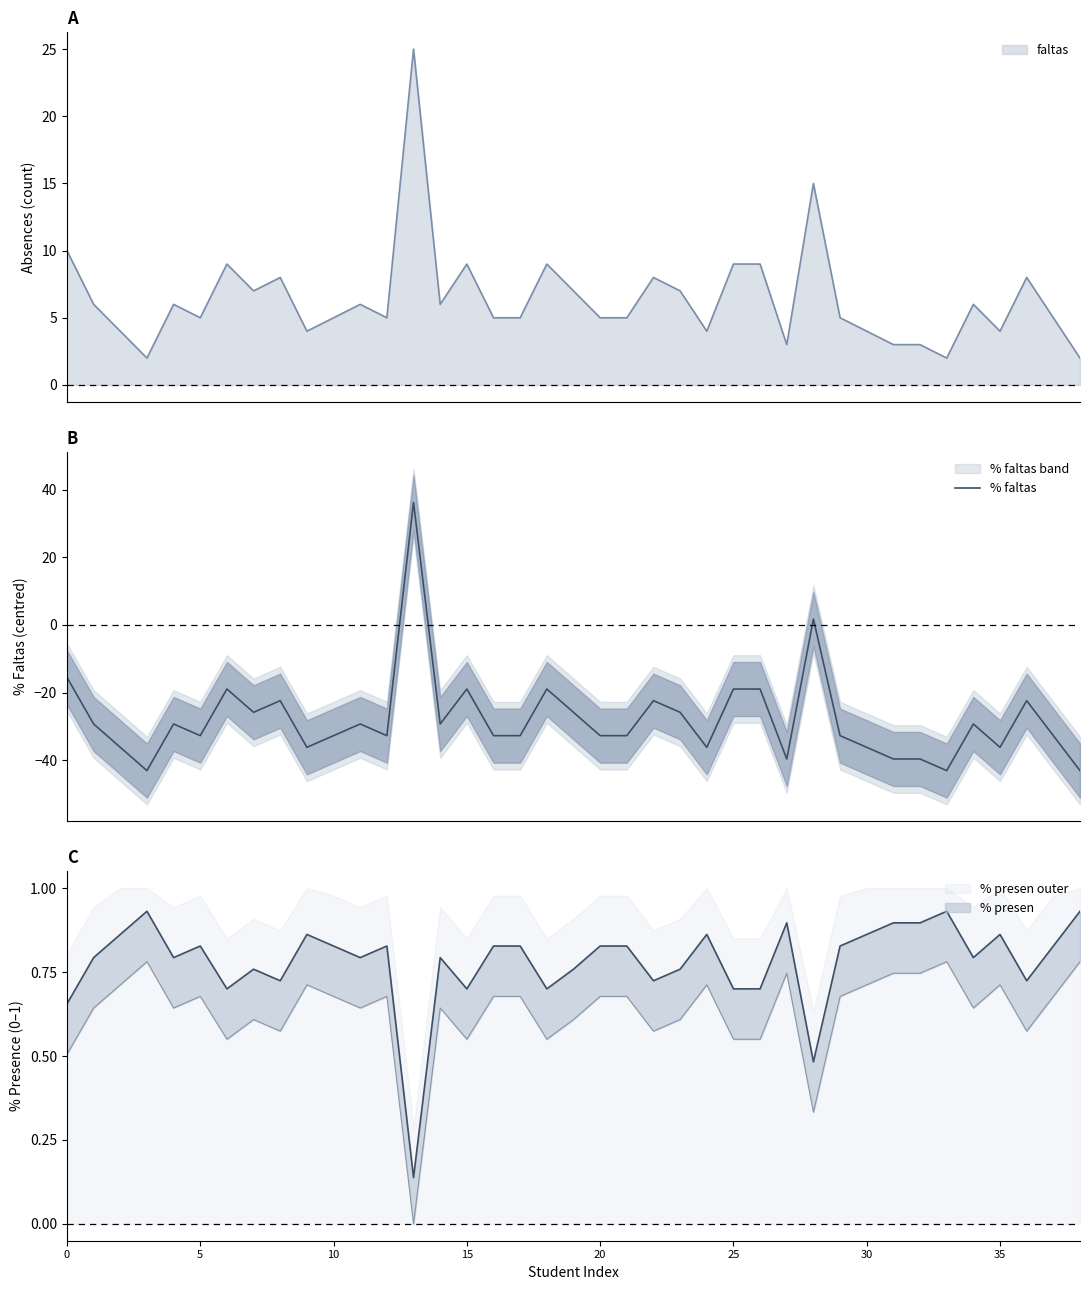

How many interior local valleys (lower than both neighbors) does the data have?

10